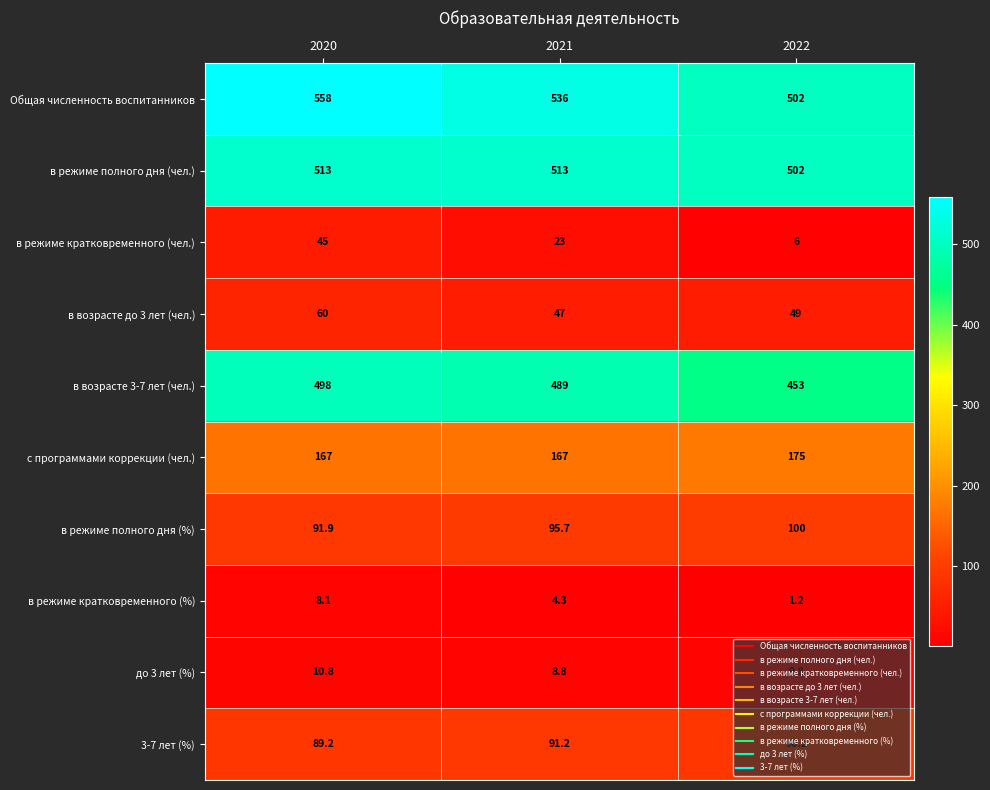

Which series has the largest range (max minus min)?

Общая численность воспитанников